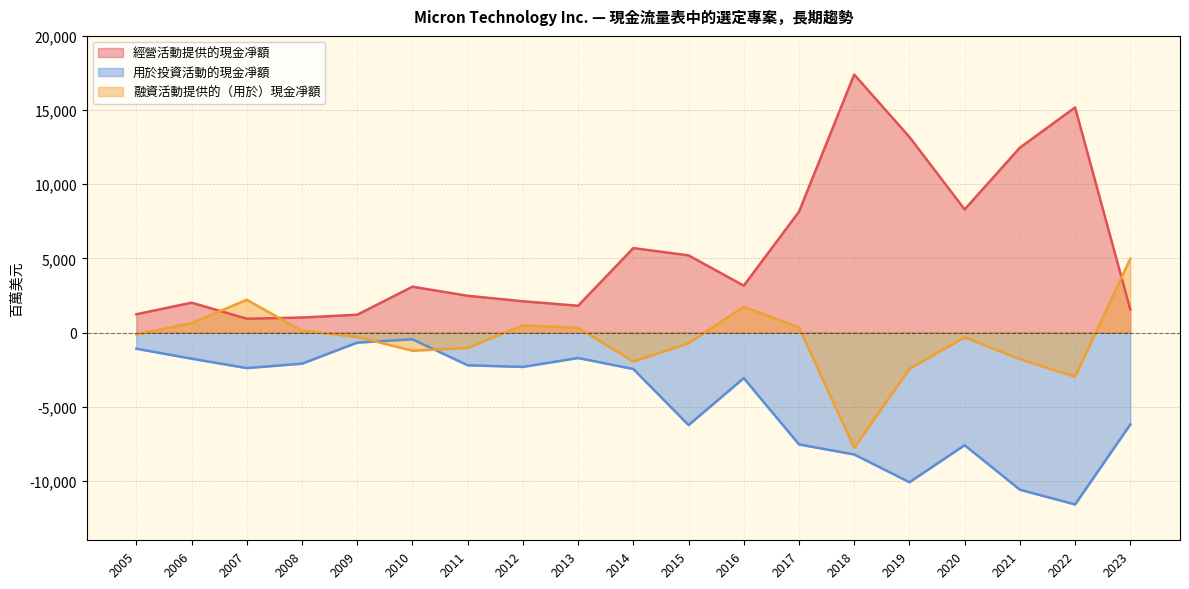

Rank the series at 2023 from highest to lowest value.

融資活動提供的（用於）現金凈額, 經營活動提供的現金凈額, 用於投資活動的現金凈額